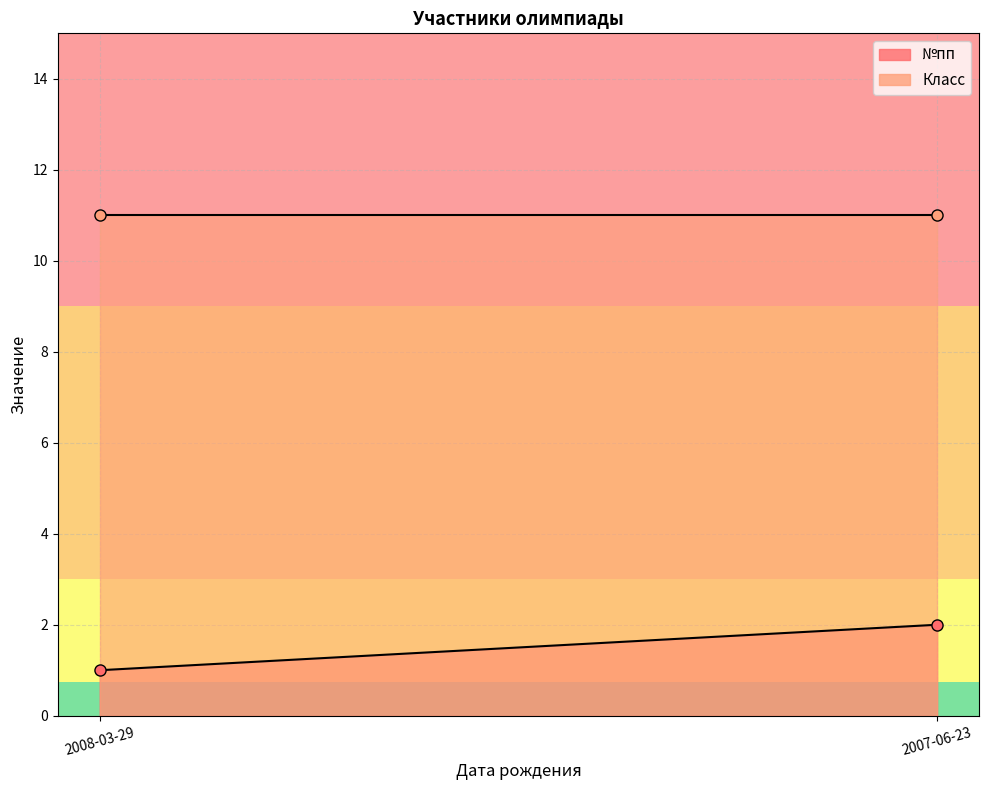

What are all the series names shown in the legend?

№пп, Класс